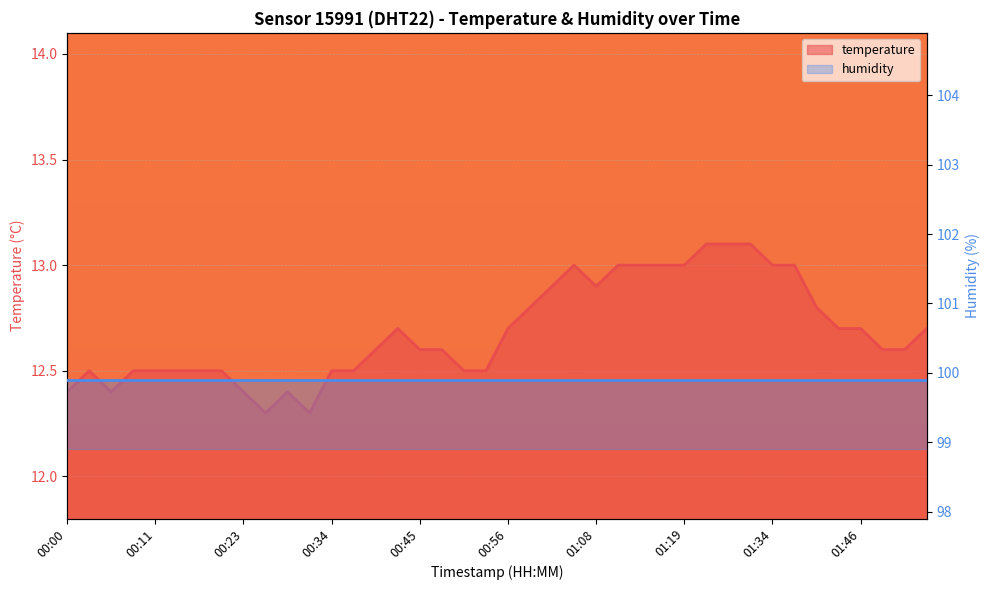

What is the sum of all values?

507.4